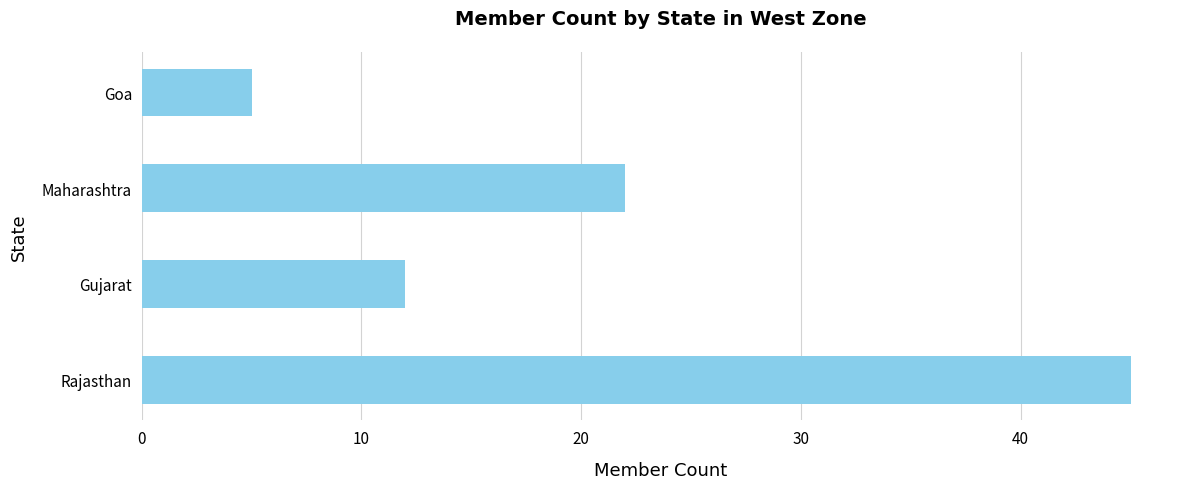

Are the bars grouped side by side (vs. stacked)?

No